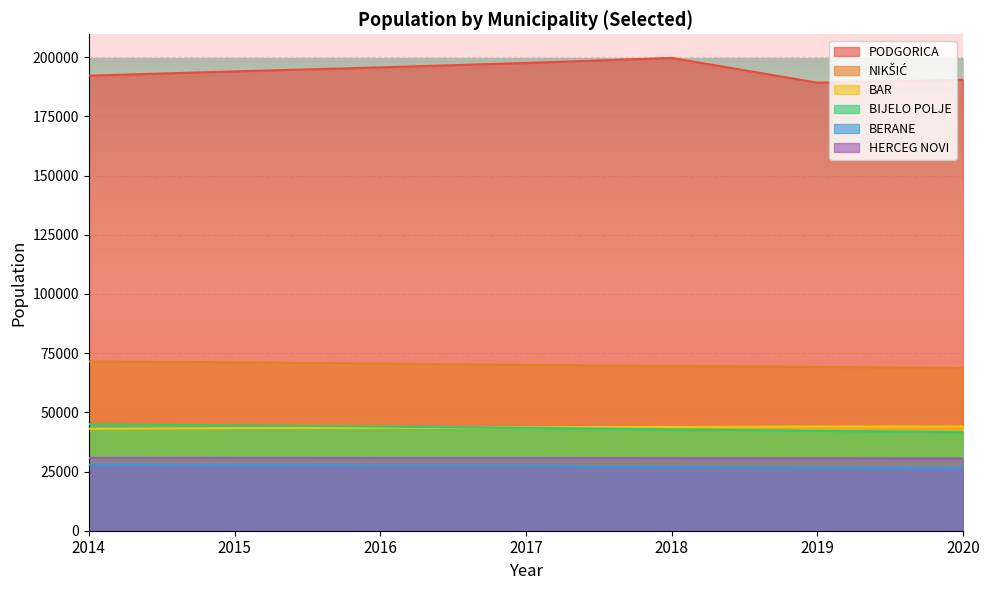

Is it true that BAR equals 26644 at 2019?

False